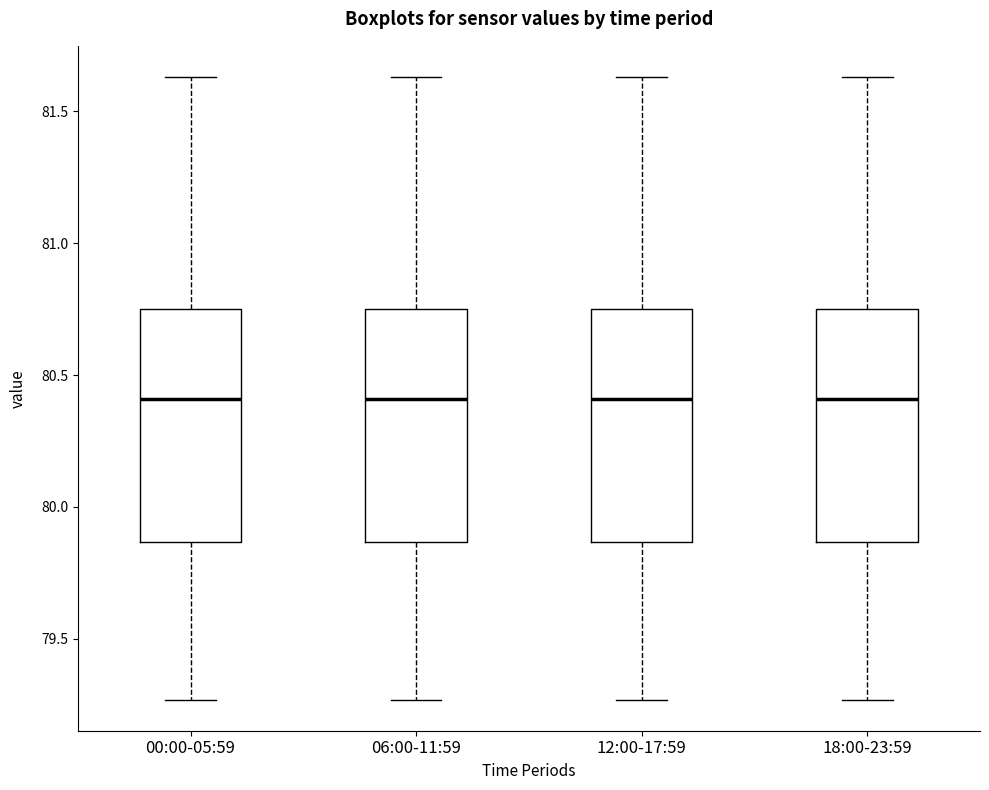

Reading left to right, transcribe this box plot: for each box, give where its median line is, the range the box spans, and where its two whiskers end, as read against the y-axis. The values are not printed on the chart, so give them approximately, as read against the axis.

00:00-05:59: median 80.40, box 79.85 to 80.75, whiskers 79.25 to 81.65
06:00-11:59: median 80.40, box 79.85 to 80.75, whiskers 79.25 to 81.65
12:00-17:59: median 80.40, box 79.85 to 80.75, whiskers 79.25 to 81.65
18:00-23:59: median 80.40, box 79.85 to 80.75, whiskers 79.25 to 81.65